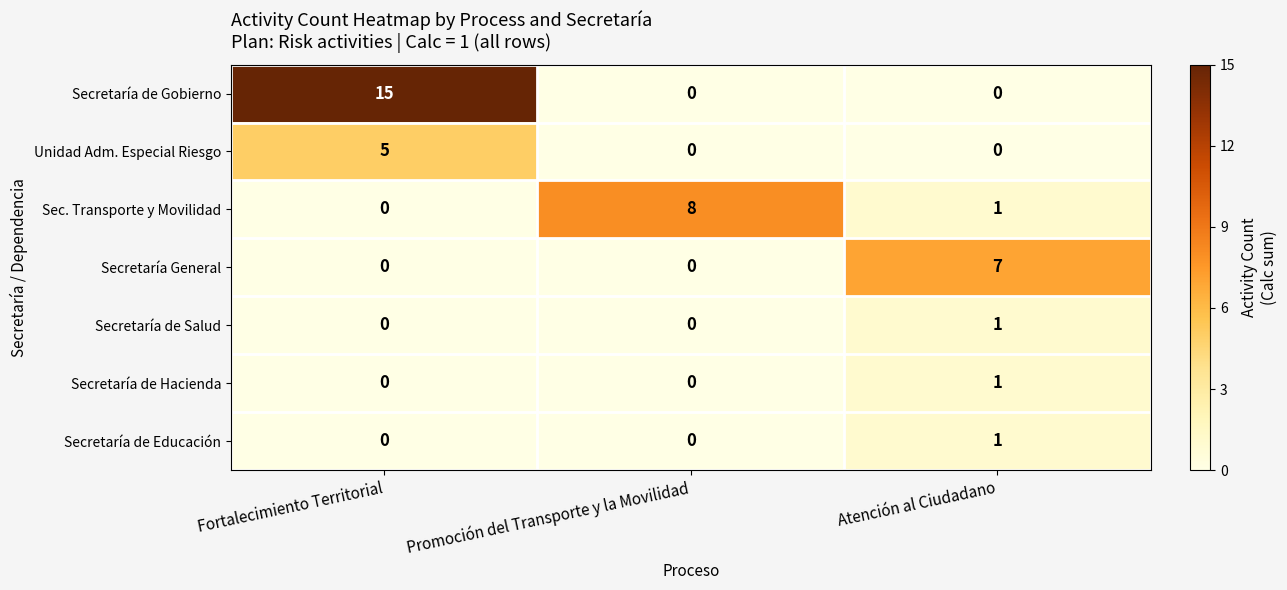

What is the greatest value displayed?

15